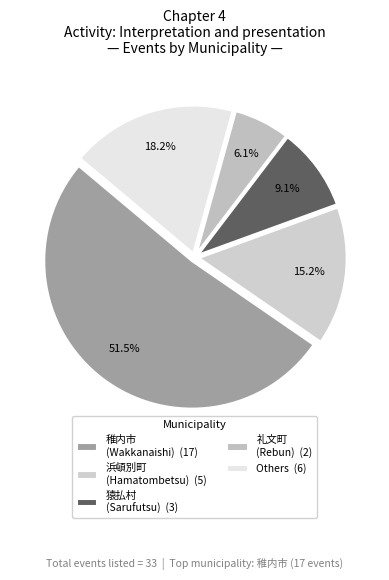

Which category has the smallest portion of the pie?

礼文町 (Rebun) (2)